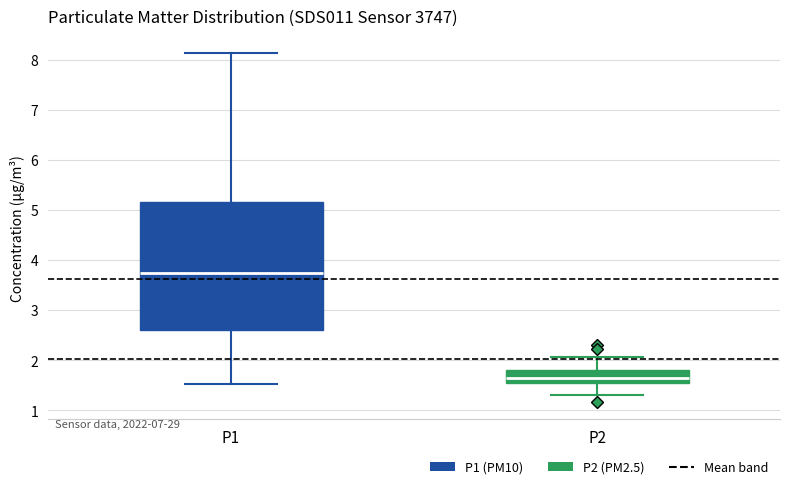

Which box is the tallest, from its lower edge to its upper edge?

P1